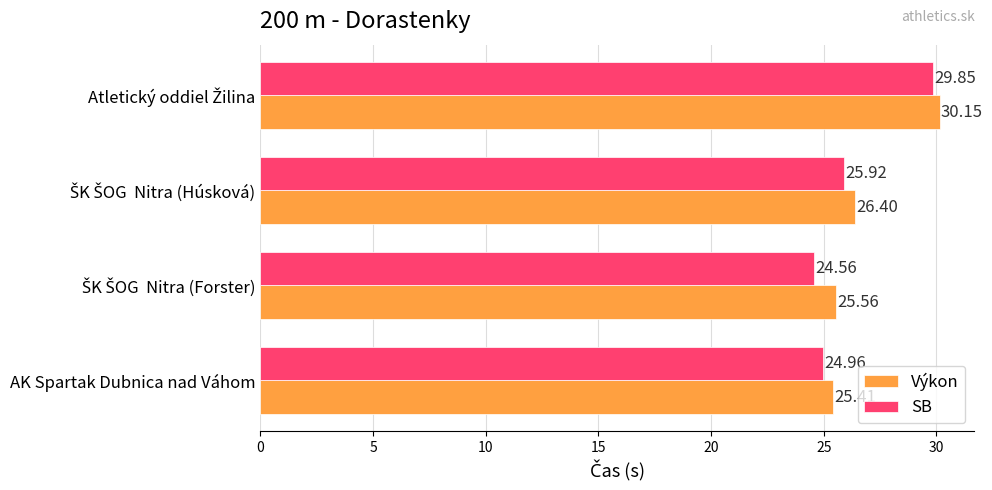

List the series in order of their overall mean, highest first.

Výkon, SB